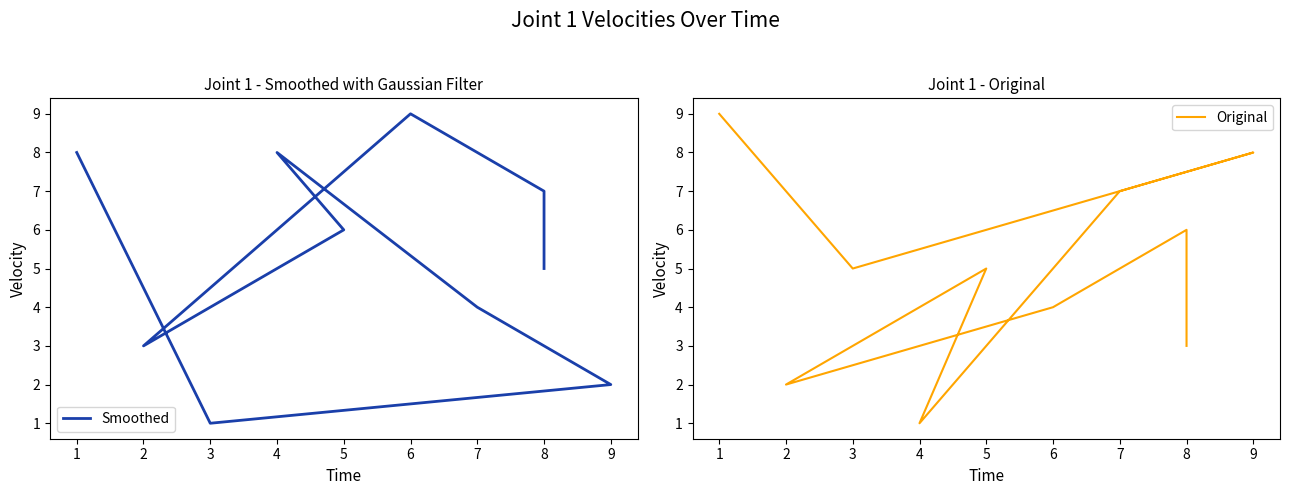

What is the sum of all Original values?

50